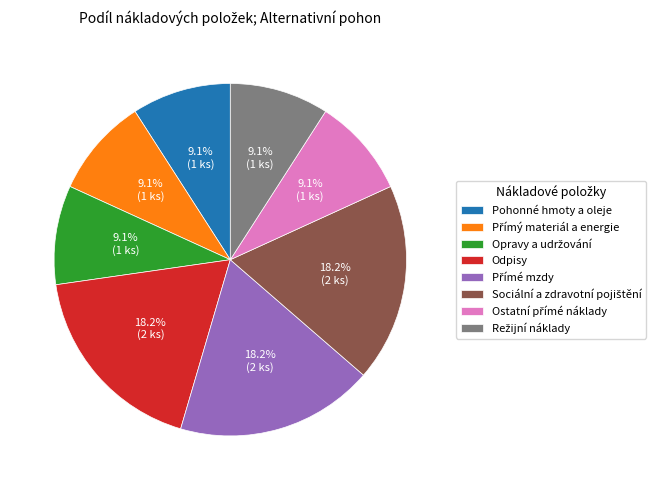

Combined, do Odpisy and Pohonné hmoty a oleje account for over 50%?

No